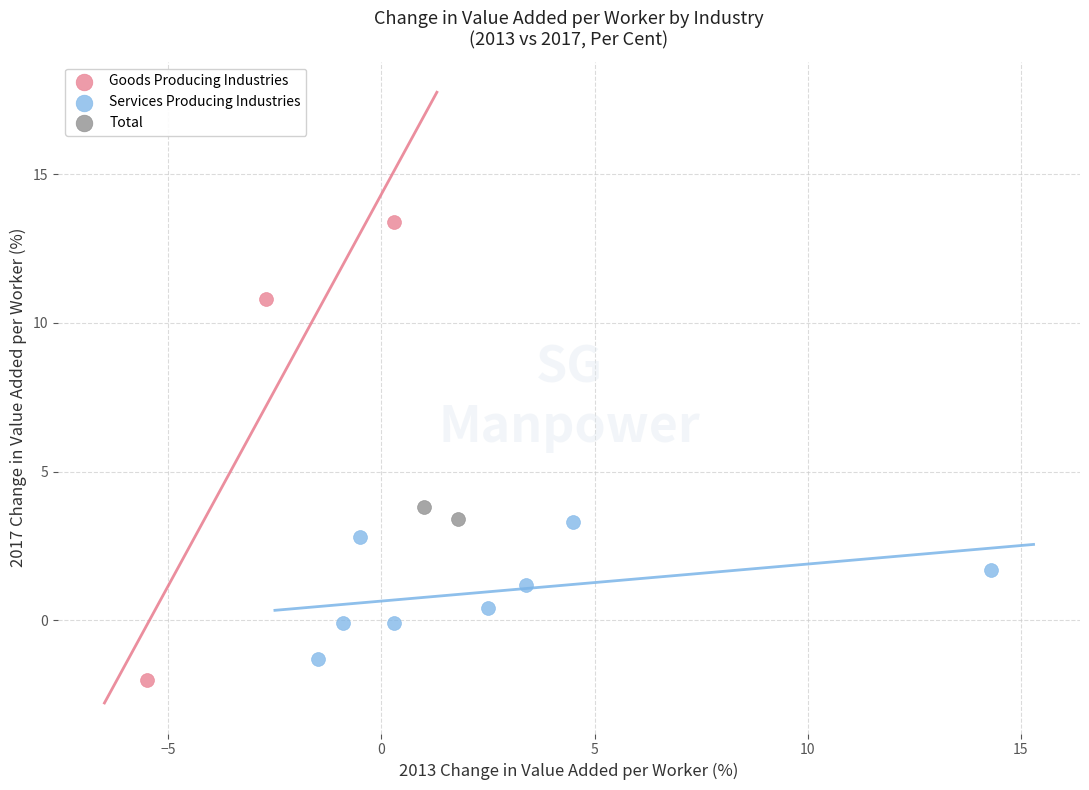

Which series reaches the maximum Y coordinate?

Goods Producing Industries